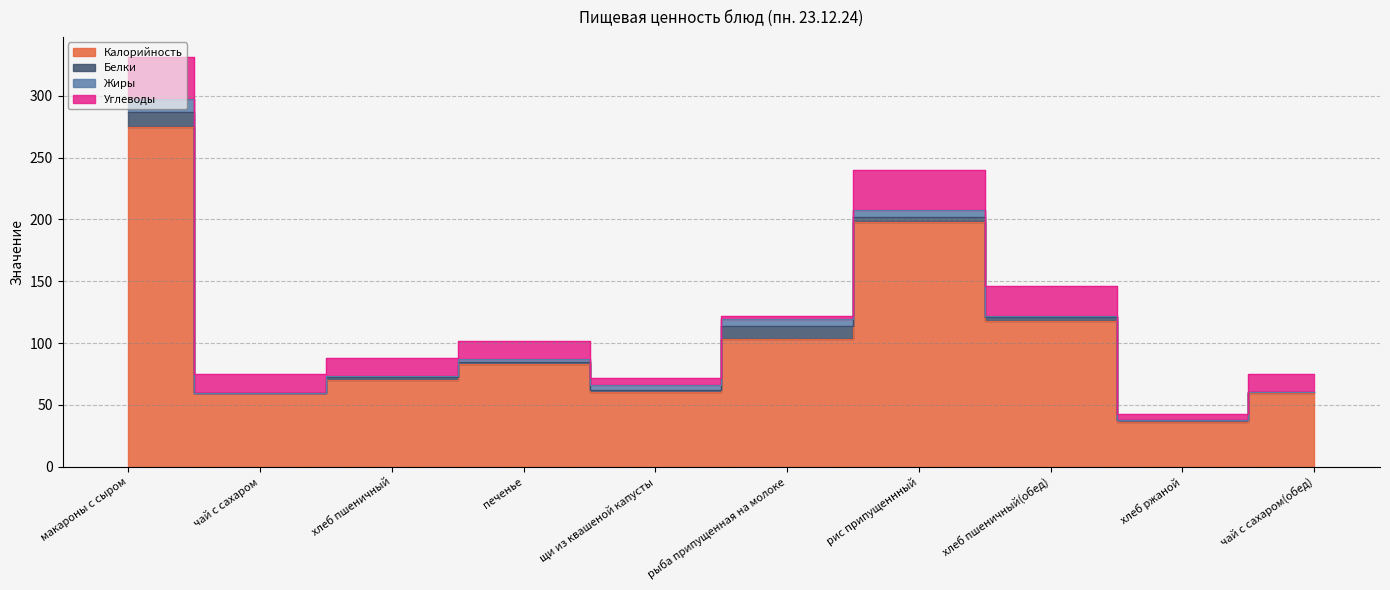

Read the Калорийность value at печенье.

83.4